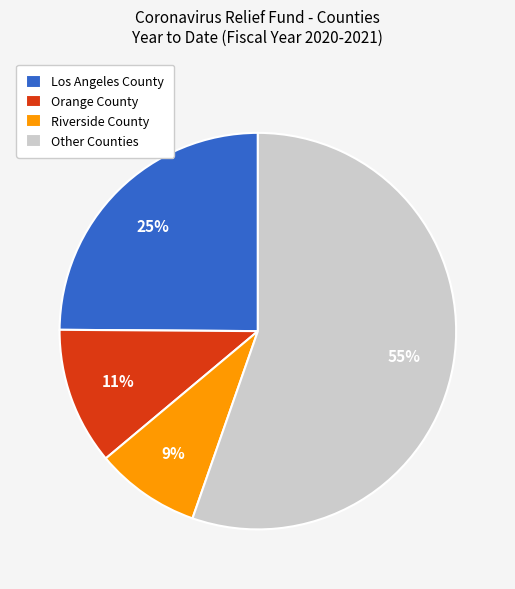

Which slice is the smallest?

Riverside County